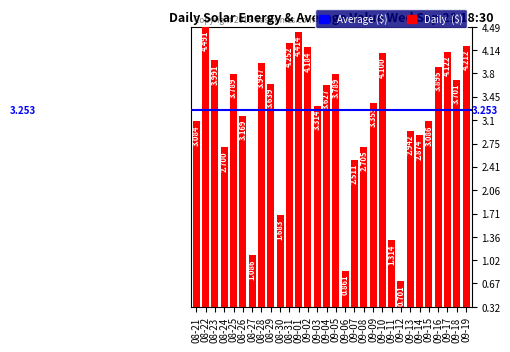

True or false: the data shows 0.2 at 09-12.

False